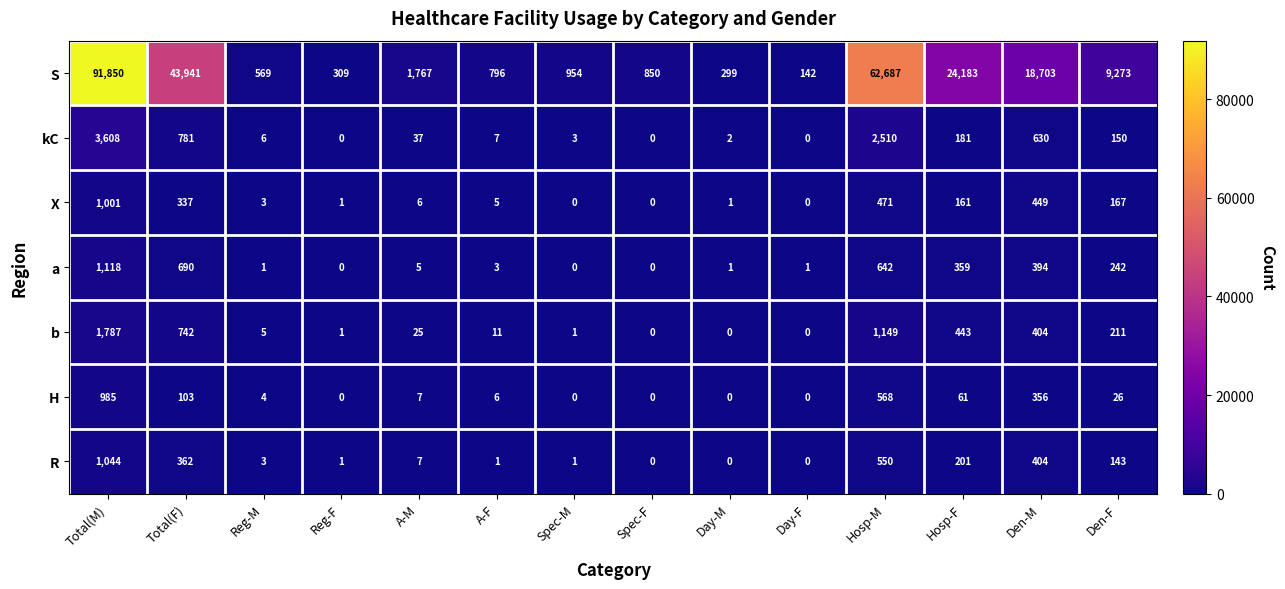

Which category has the highest value across all series?

Total(M)